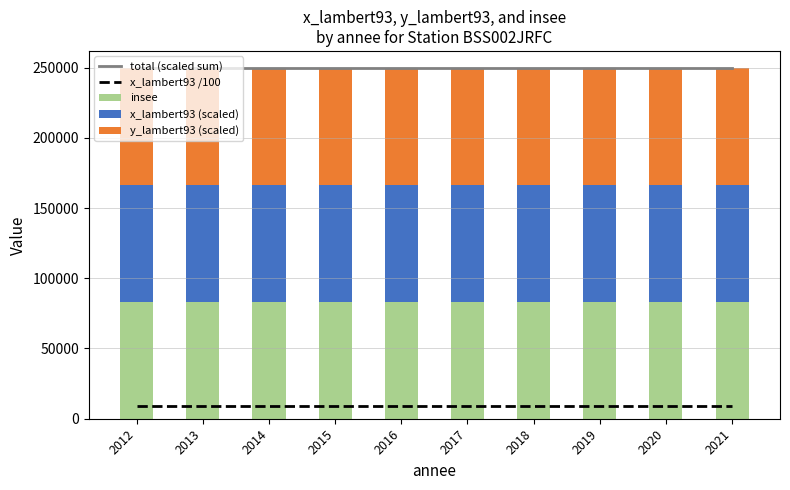

What are all the series names shown in the legend?

total (scaled sum), x_lambert93 /100, insee, x_lambert93 (scaled), y_lambert93 (scaled)